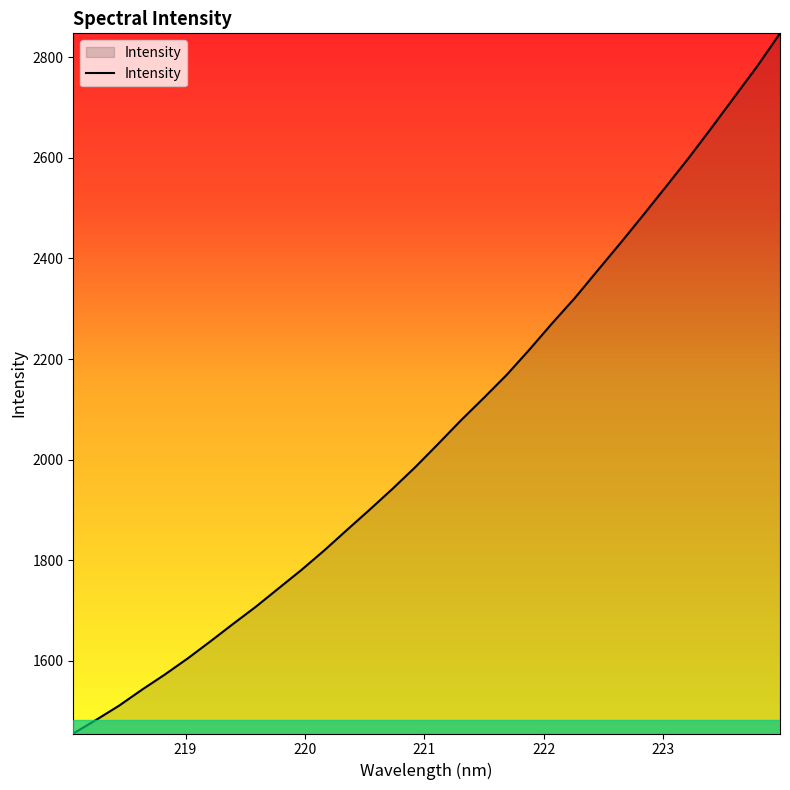

What is the greatest value displayed?

2847.1